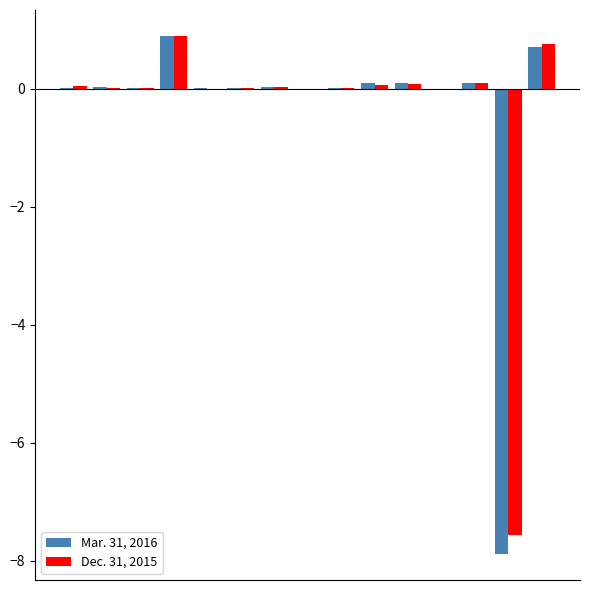

What is the maximum value for Dec. 31, 2015?

0.9